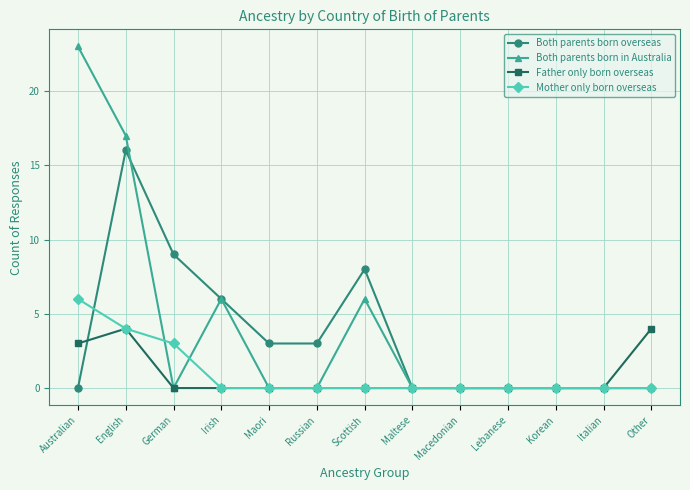

True or false: Both parents born overseas and Both parents born in Australia cross at least once.

True